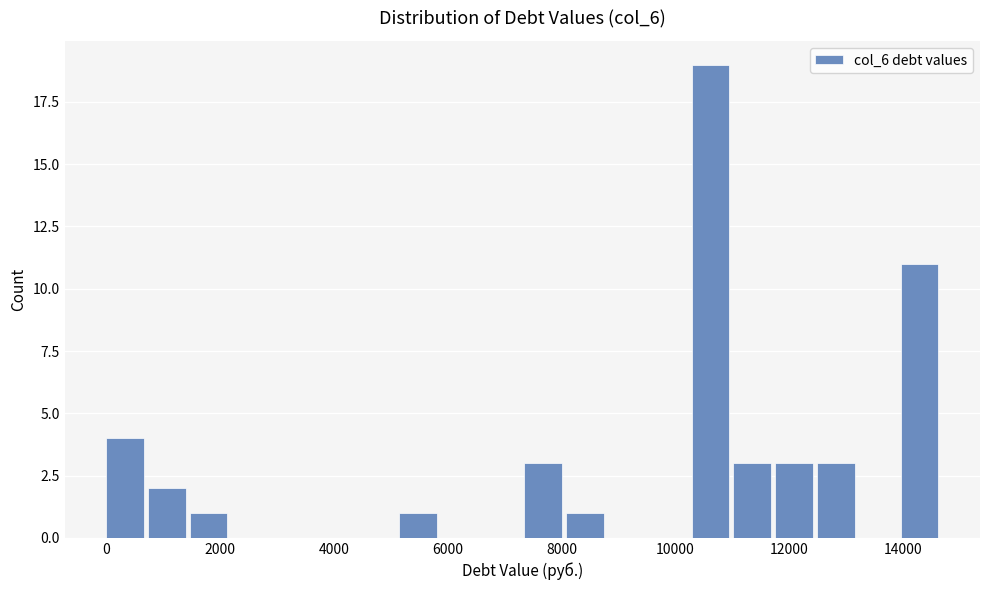

Read against the x-axis, roughly where is the centre of the tallest bar?

10600